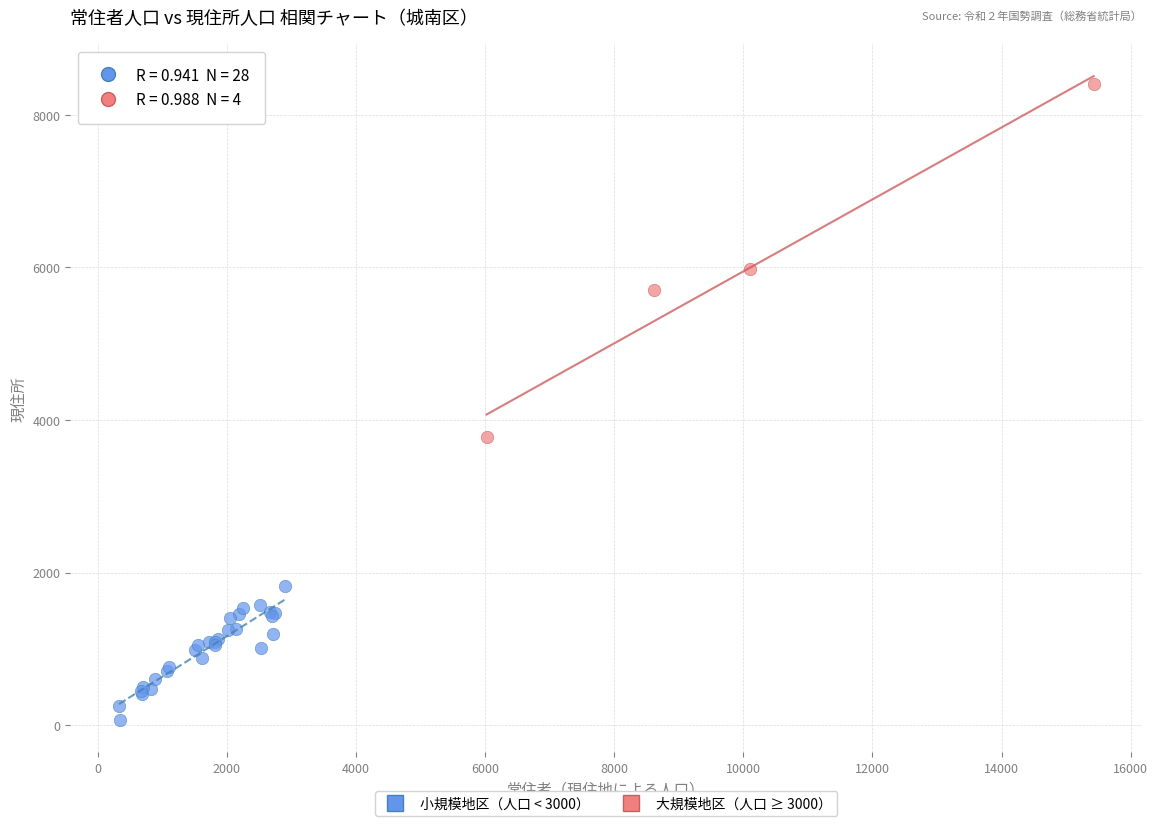

Which series has the largest Y range (max minus min)?

大規模地区（人口 ≥ 3000）